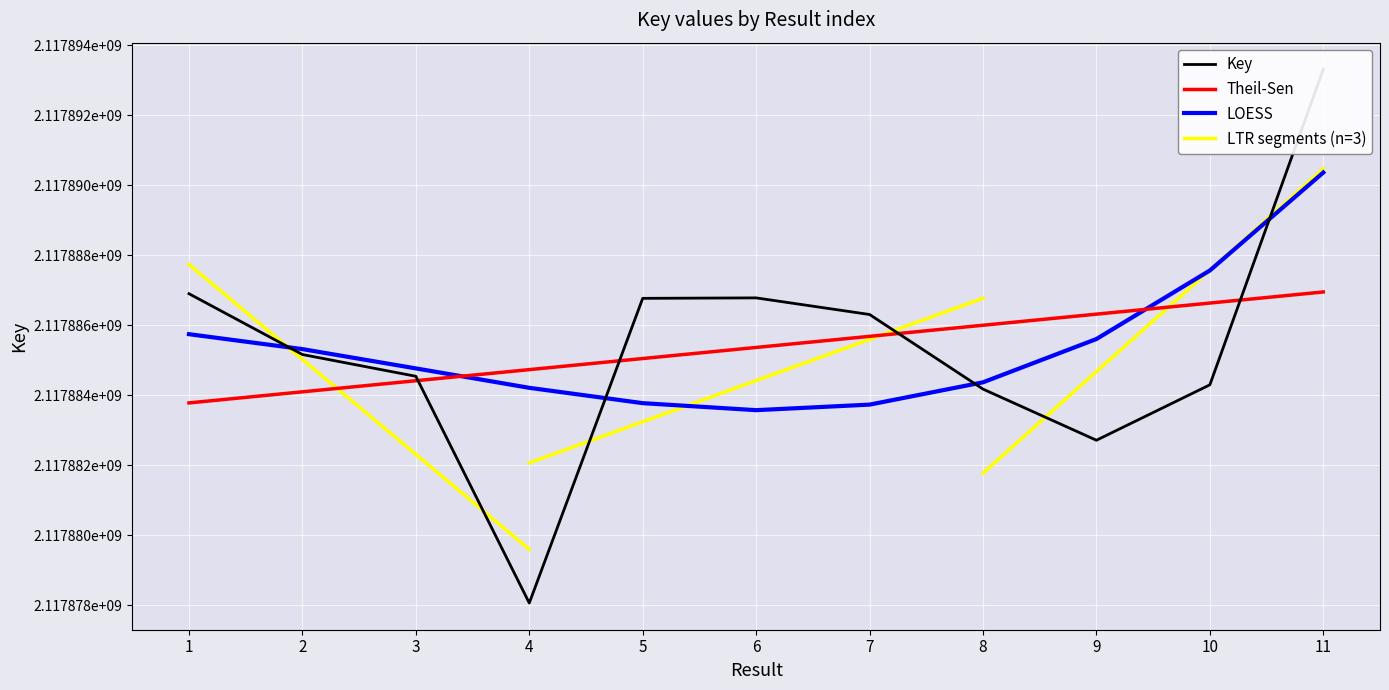

Rank the categories by value from lowest to highest.

4, 9, 8, 10, 3, 2, 7, 5, 6, 1, 11